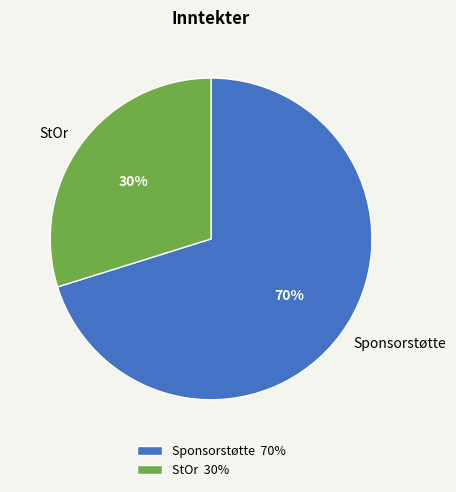

To the nearest percent, what percentage of the pie is Sponsorstøtte?

70%